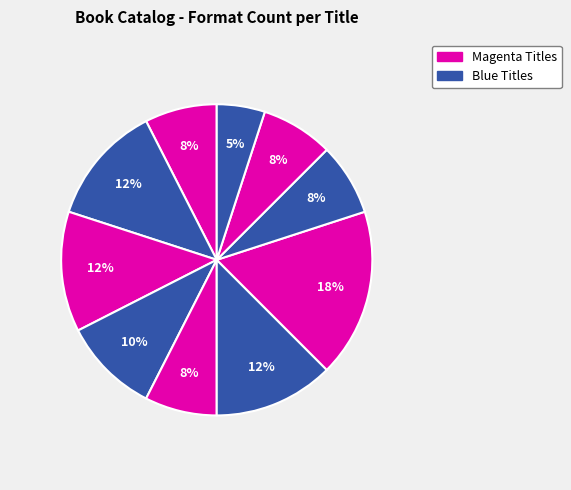

How many segments does this pie chart have?

10